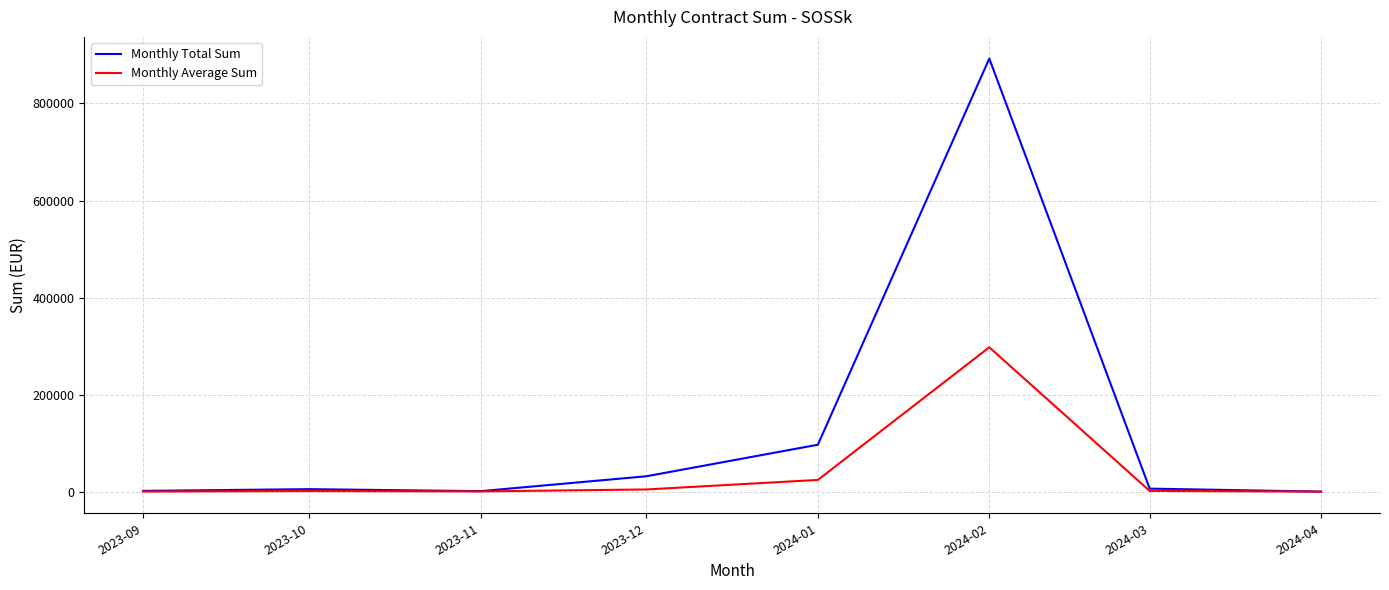

The value of Monthly Total Sum at 2023-12 is 31720.0. True or false?

True